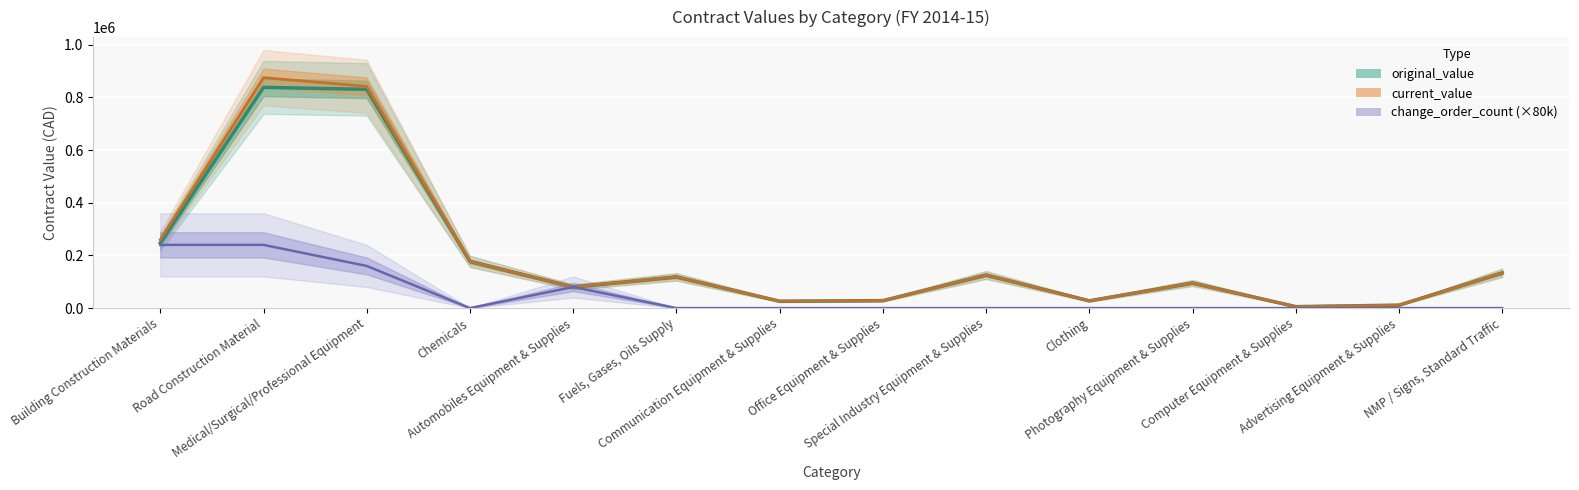

In change_order_count (center), how many points are higher than both neighbors (excluding endpoints)?

1